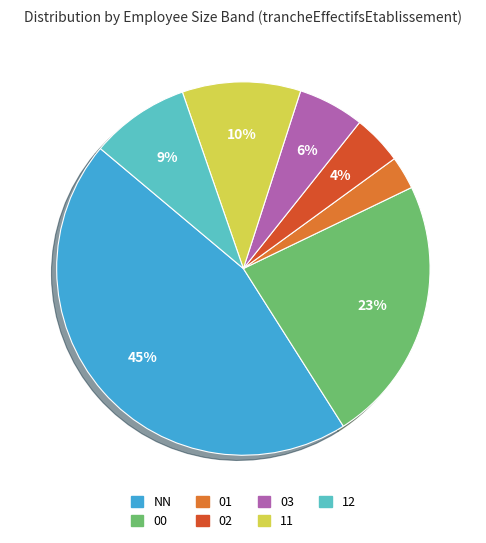

Which slice is the largest?

NN